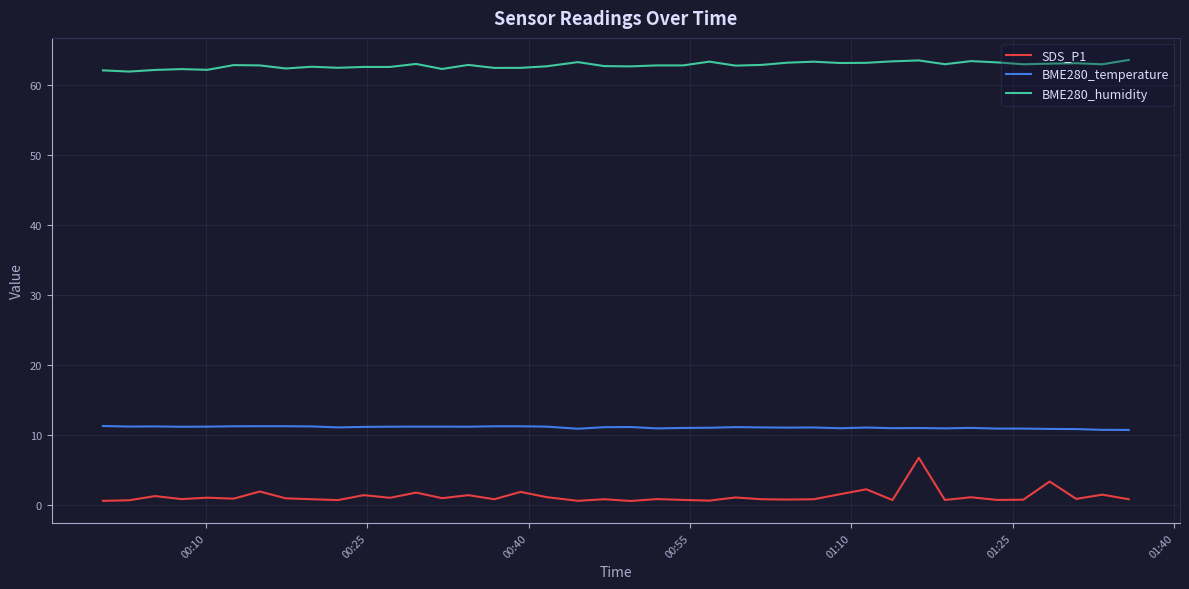

Does the chart have visible grid lines?

Yes